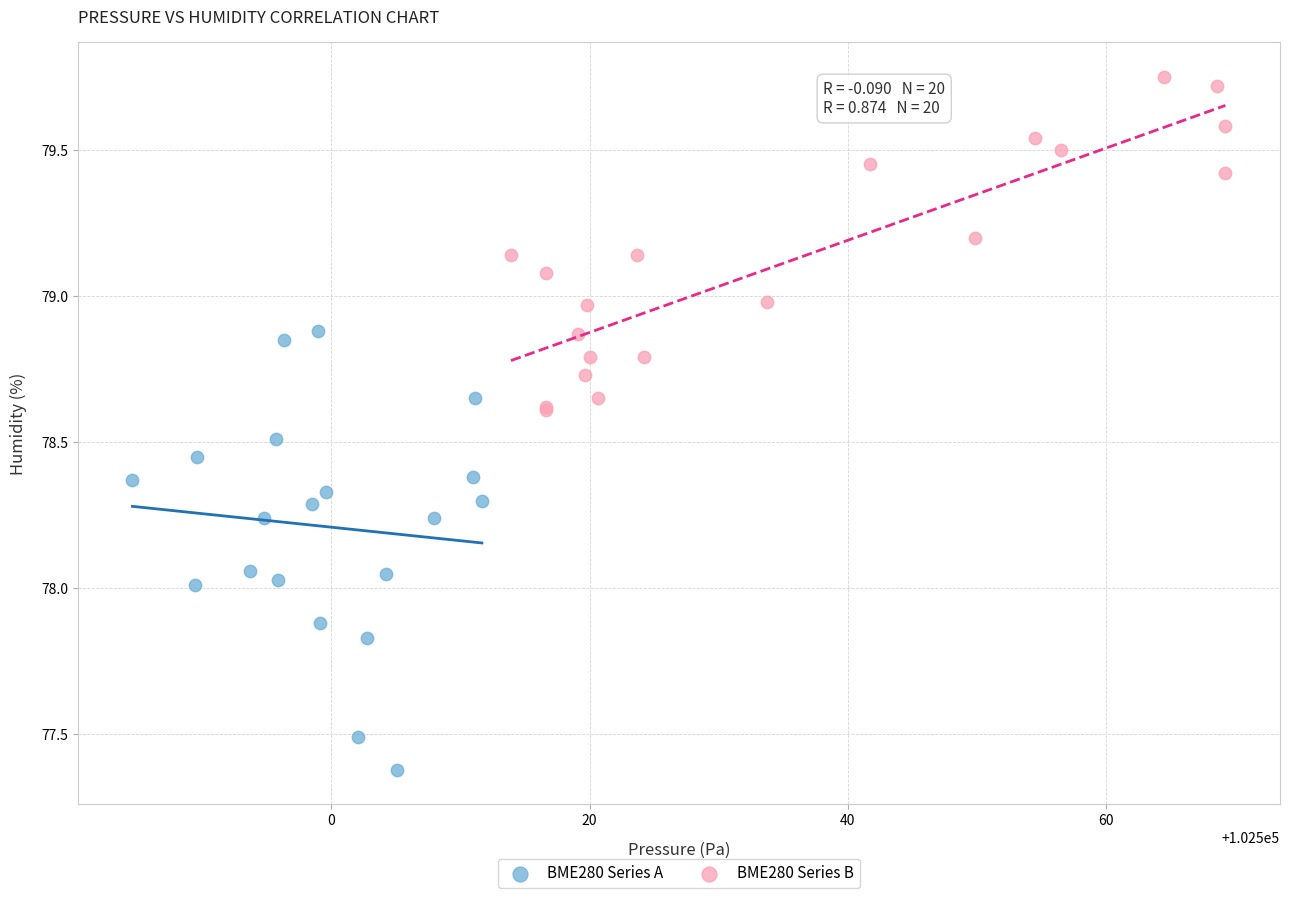

Which series has the widest spread of Y values?

BME280 Series A